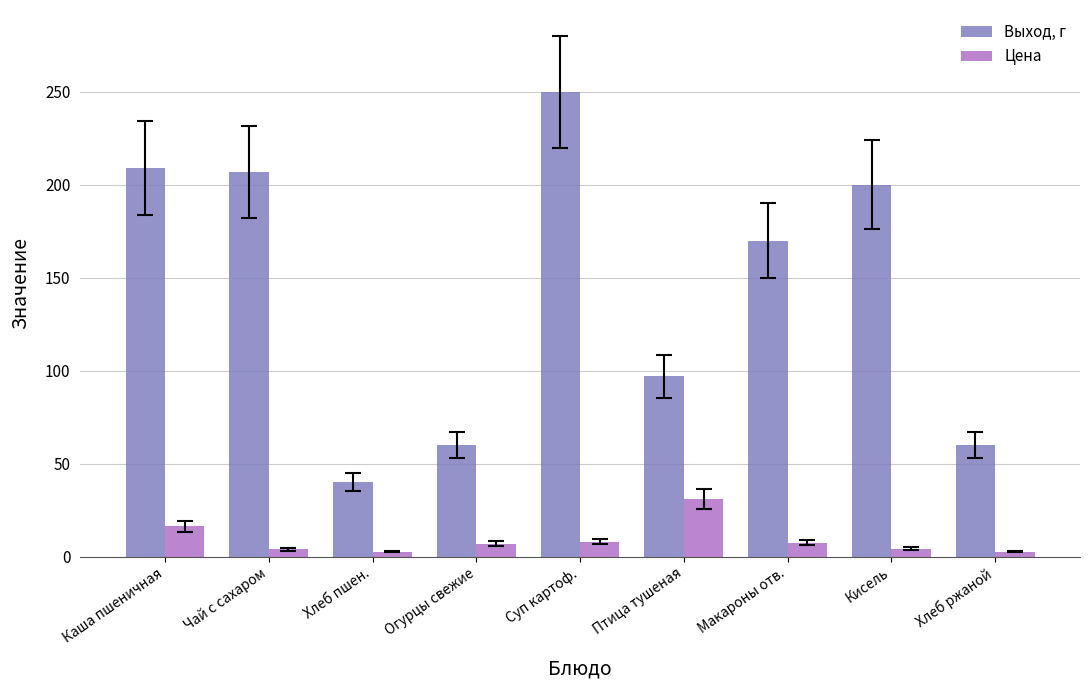

Are the bars grouped side by side (vs. stacked)?

Yes